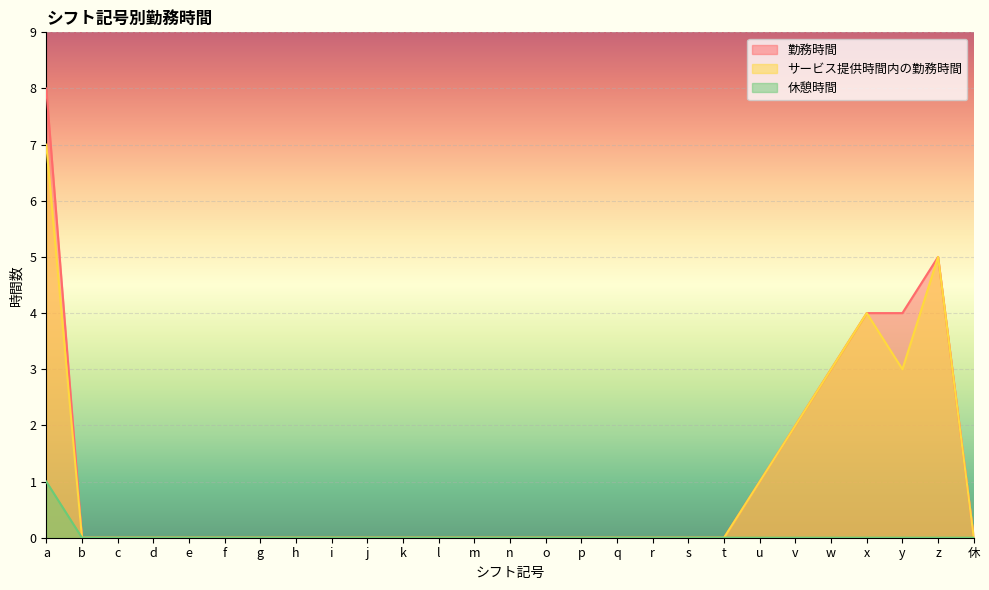

Which series has the largest range (max minus min)?

勤務時間